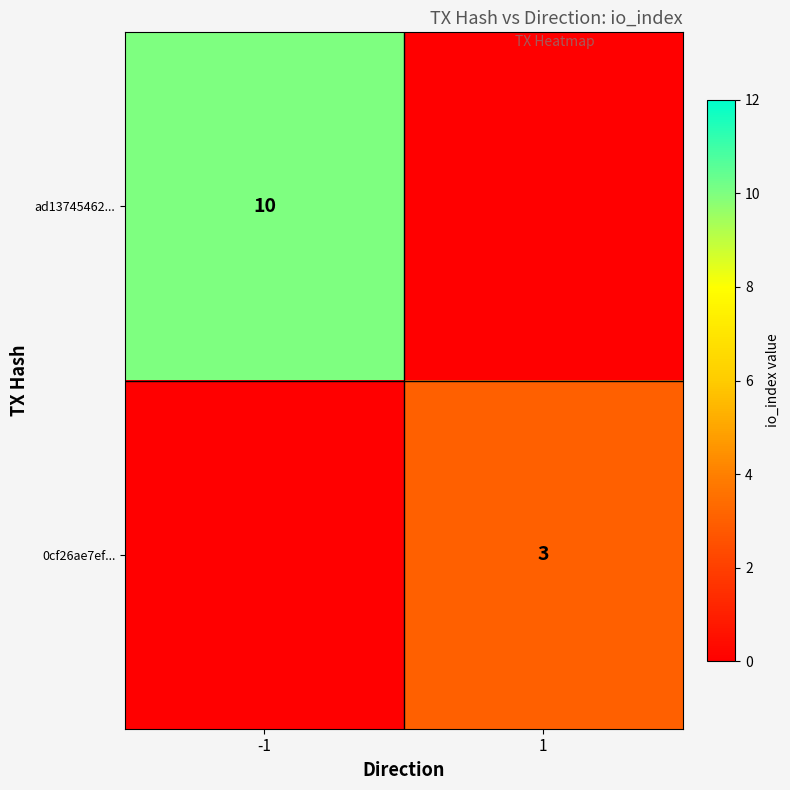

Is it true that 0cf26ae7ef... equals 1 at 1?

False